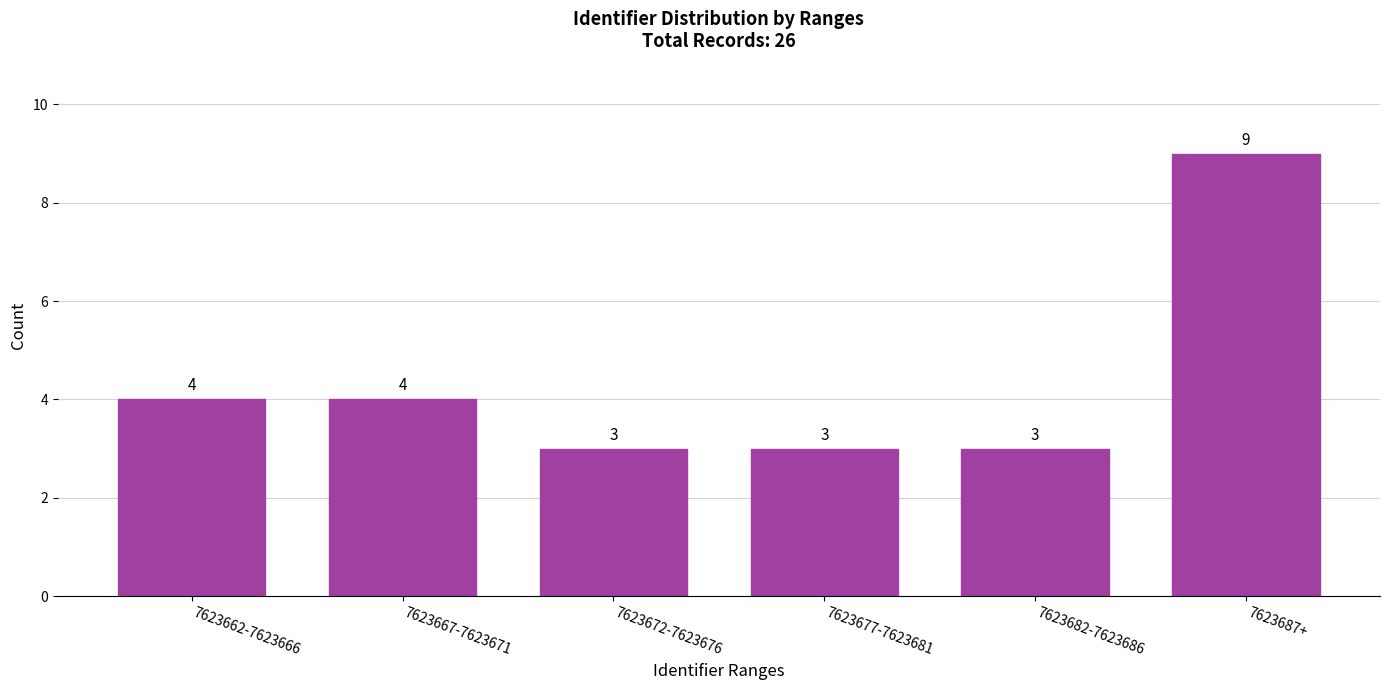

Reading left to right, list all the values displayed in this chart.

4	4	3	3	3	9